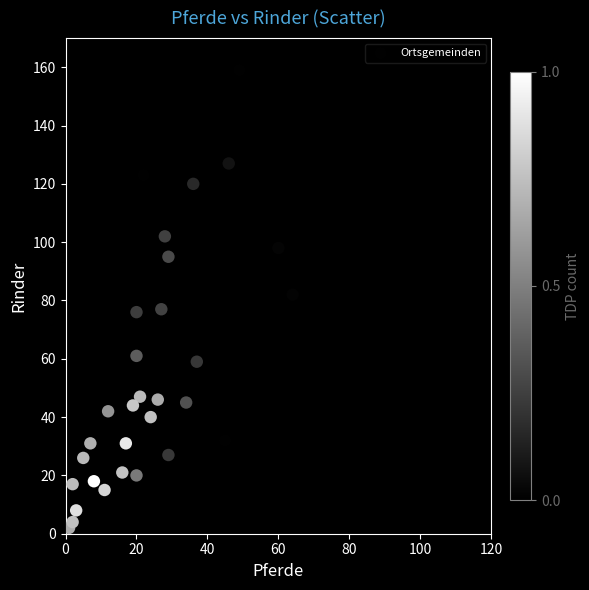

What is the range of X values (max minus min)?

101